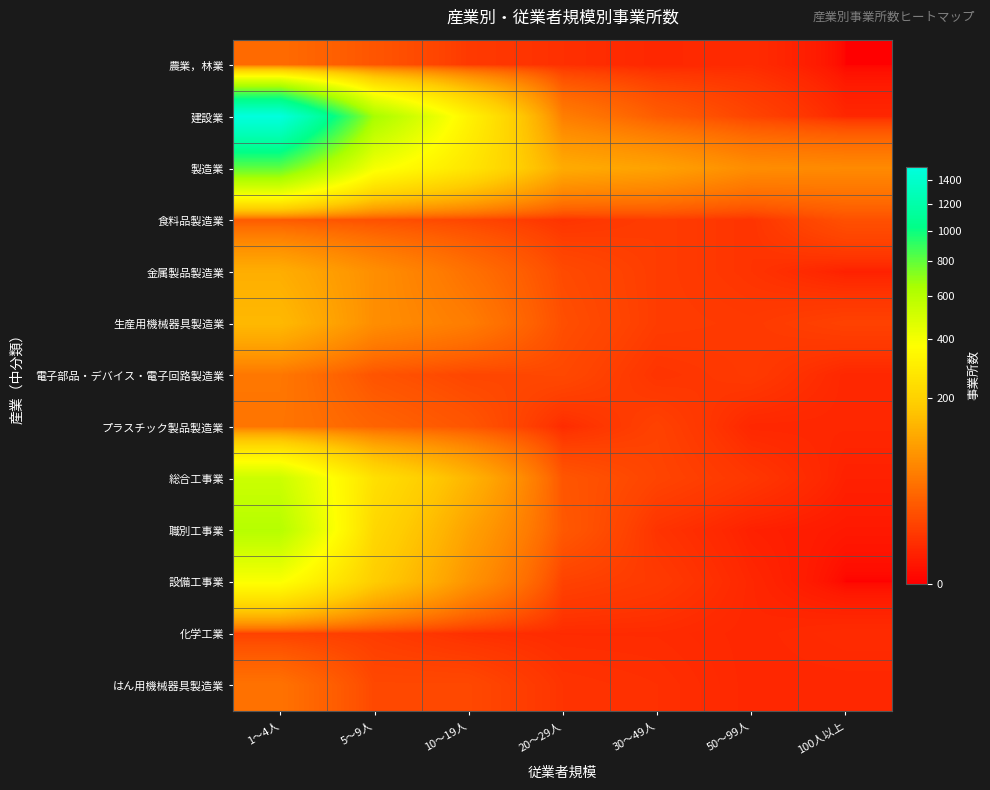

Reading left to right, what are all the values shown in this chart?

農業，林業: 1～4人=37	5～9人=21	10～19人=8	20～29人=5	30～49人=3	50～99人=4	100人以上=0
建設業: 1～4人=1515	5～9人=655	10～19人=321	20～29人=55	30～49人=26	50～99人=12	100人以上=3
製造業: 1～4人=802	5～9人=398	10～19人=270	20～29人=118	30～49人=103	50～99人=73	100人以上=69
食料品製造業: 1～4人=24	5～9人=18	10～19人=13	20～29人=6	30～49人=9	50～99人=6	100人以上=18
金属製品製造業: 1～4人=123	5～9人=75	10～19人=42	20～29人=15	30～49人=9	50～99人=6	100人以上=2
生産用機械器具製造業: 1～4人=144	5～9人=74	10～19人=54	20～29人=17	30～49人=9	50～99人=8	100人以上=11
電子部品・デバイス・電子回路製造業: 1～4人=48	5～9人=20	10～19人=13	20～29人=14	30～49人=6	50～99人=8	100人以上=3
プラスチック製品製造業: 1～4人=46	5～9人=31	10～19人=21	20～29人=4	30～49人=11	50～99人=3	100人以上=3
総合工事業: 1～4人=529	5～9人=249	10～19人=136	20～29人=21	30～49人=12	50～99人=7	100人以上=2
職別工事業: 1～4人=603	5～9人=219	10～19人=103	20～29人=23	30～49人=6	50～99人=2	100人以上=1
設備工事業: 1～4人=383	5～9人=187	10～19人=82	20～29人=11	30～49人=8	50～99人=3	100人以上=0
化学工業: 1～4人=11	5～9人=9	10～19人=5	20～29人=4	30～49人=4	50～99人=3	100人以上=4
はん用機械器具製造業: 1～4人=43	5～9人=14	10～19人=14	20～29人=6	30～49人=5	50～99人=3	100人以上=3